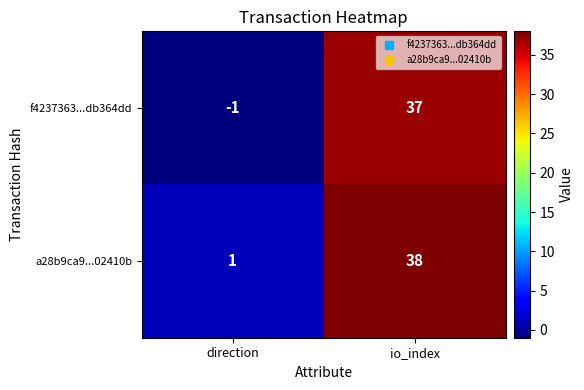

The a28b9ca9...02410b series shows 0 at direction. True or false?

False